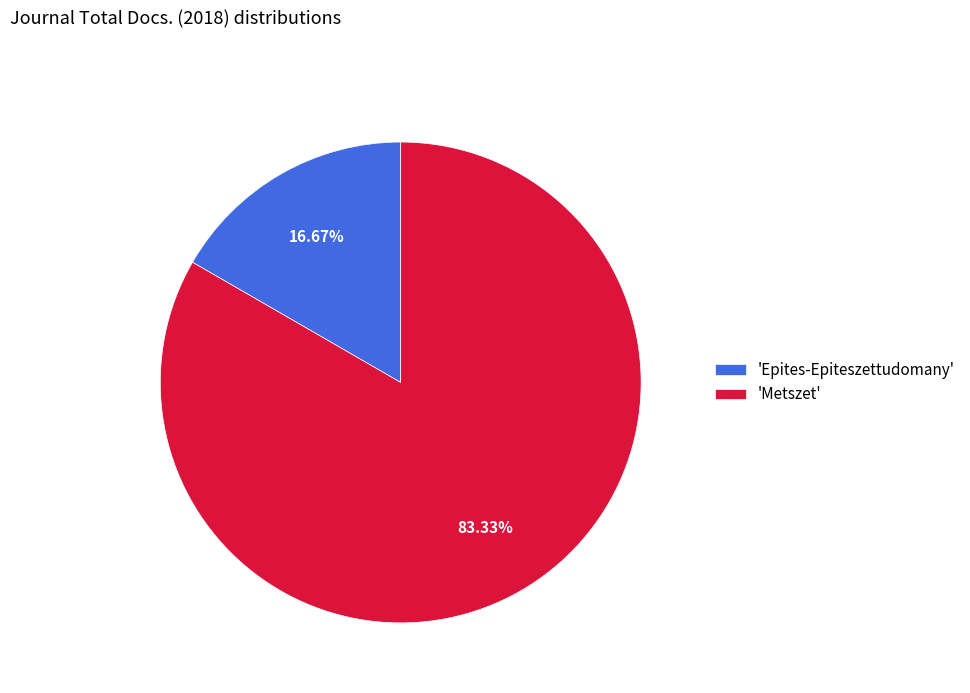

Rank the categories by value from highest to lowest.

'Metszet', 'Epites-Epiteszettudomany'